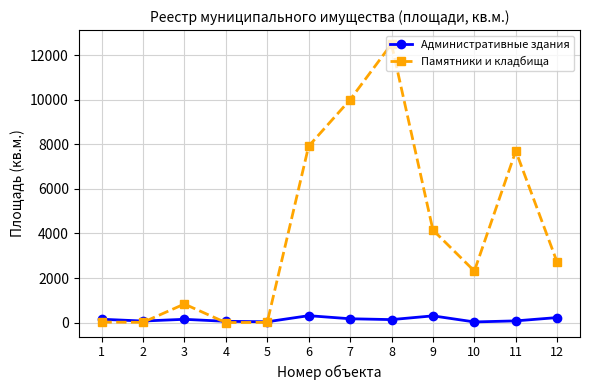

How many data points in Административные здания are above 147?

6